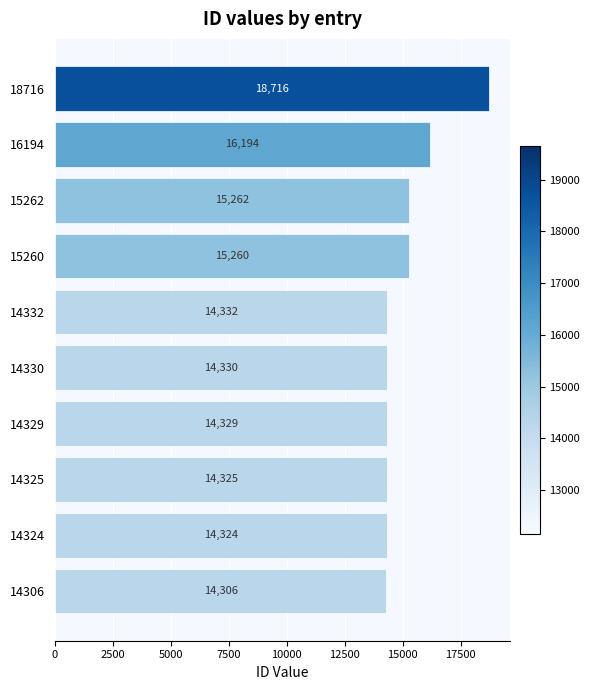

True or false: the data shows 18716 at 18716.

True